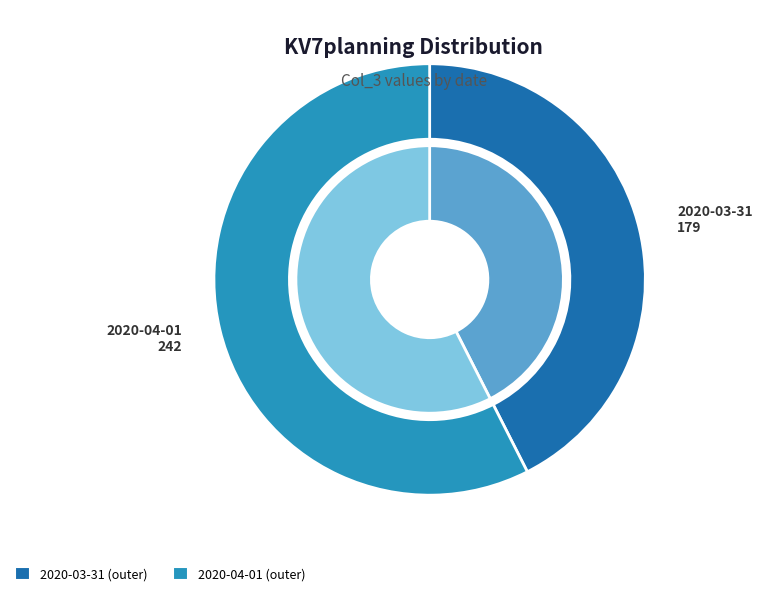

To the nearest percent, what percentage of the pie is 2020-03-31?

43%